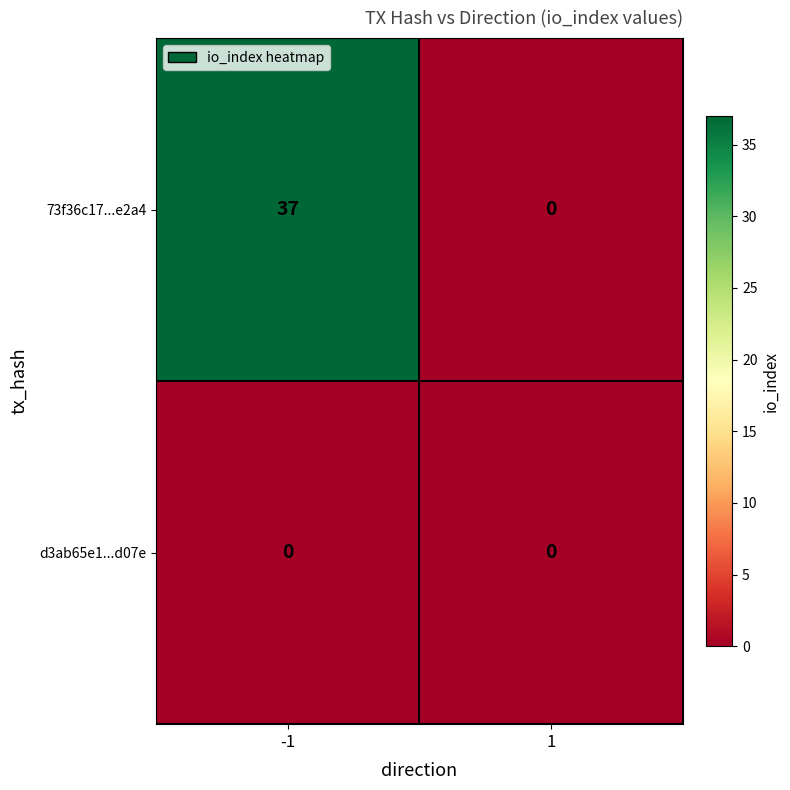

Rank the series by their maximum value, from highest to lowest.

73f36c17...e2a4, d3ab65e1...d07e